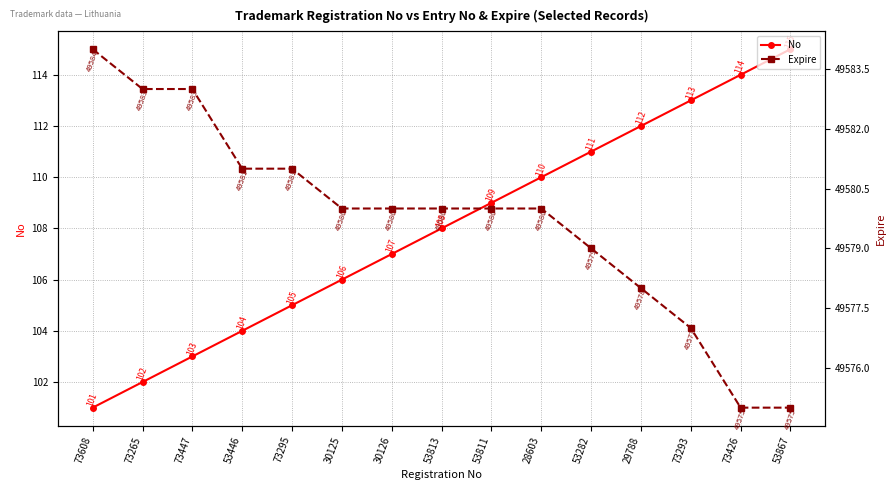

List the series in order of their peak value, highest first.

Expire, No